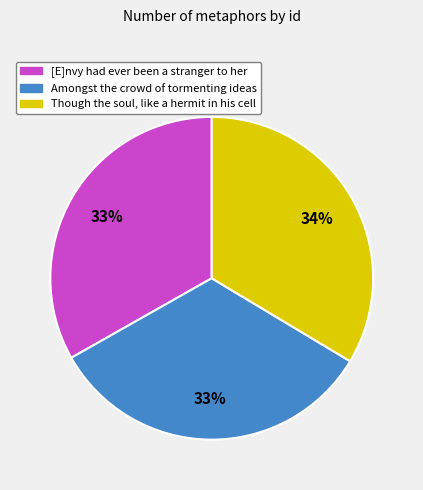

True or false: Amongst the crowd of tormenting ideas accounts for 33% of the total.

True